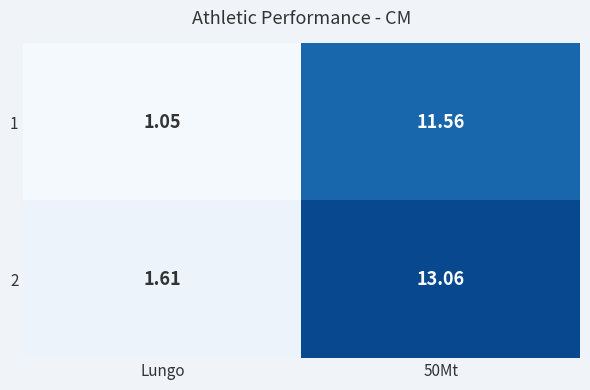

Which category has the lowest value across all series?

Lungo